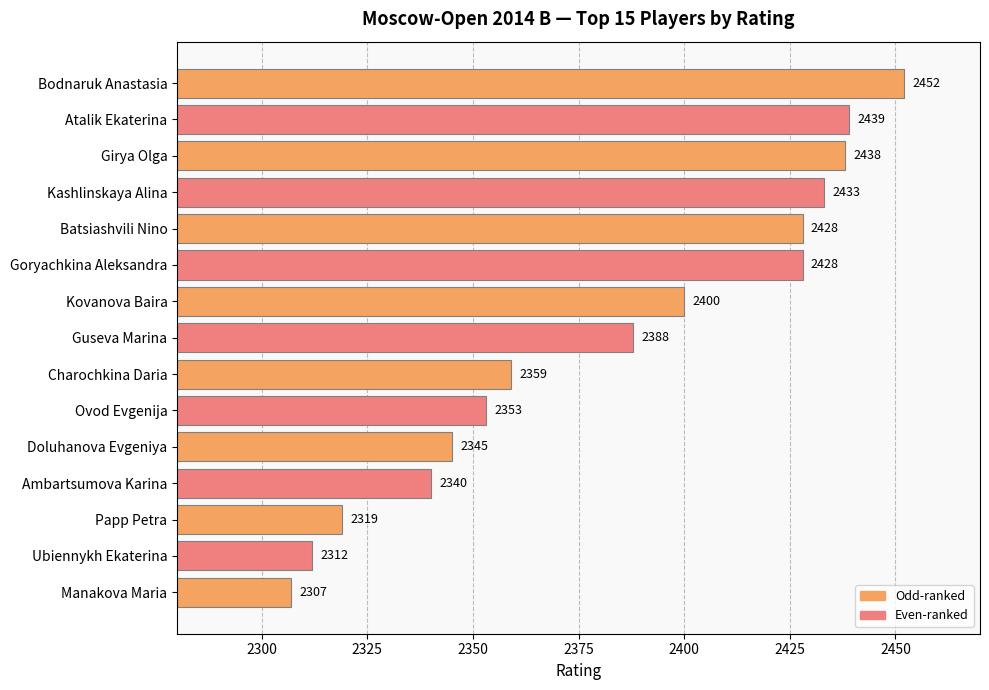

What position from the top is Kovanova Baira?

7